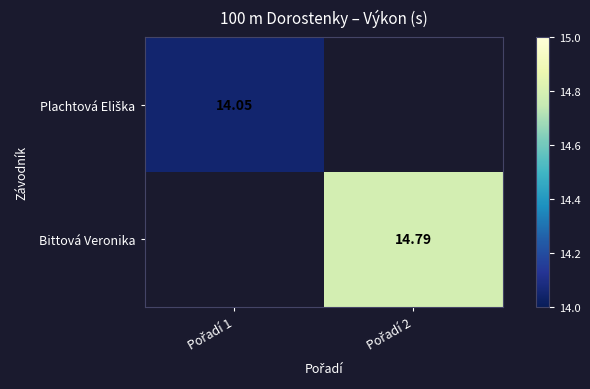

Rank the series by their maximum value, from lowest to highest.

Plachtová Eliška, Bittová Veronika